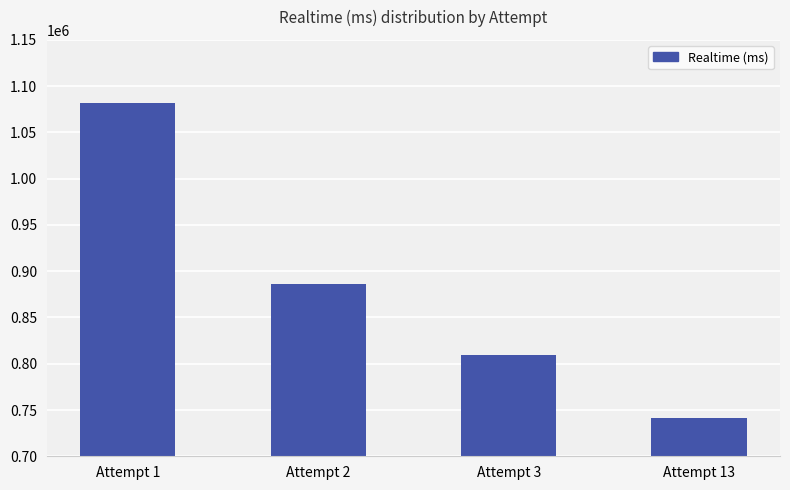

Rank the categories by value from lowest to highest.

Attempt 13, Attempt 3, Attempt 2, Attempt 1